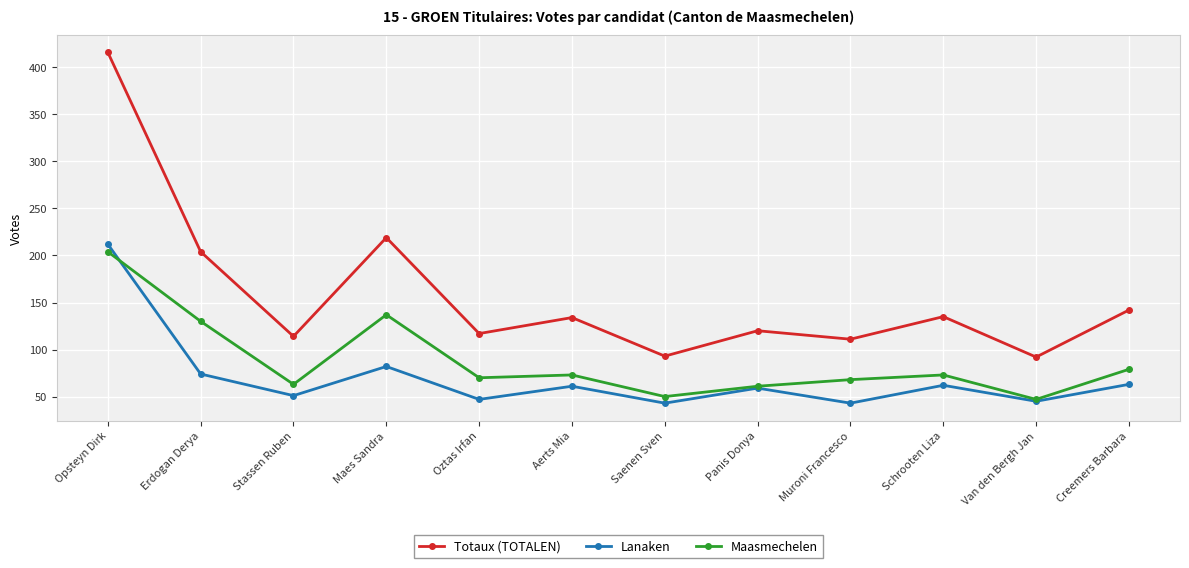

Count the number of data series in this chart.

3